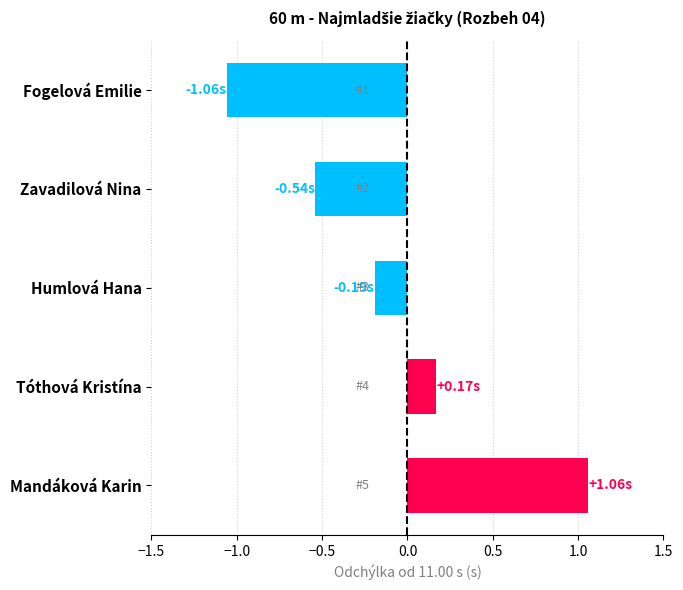

Does the chart contain stacked bars?

No